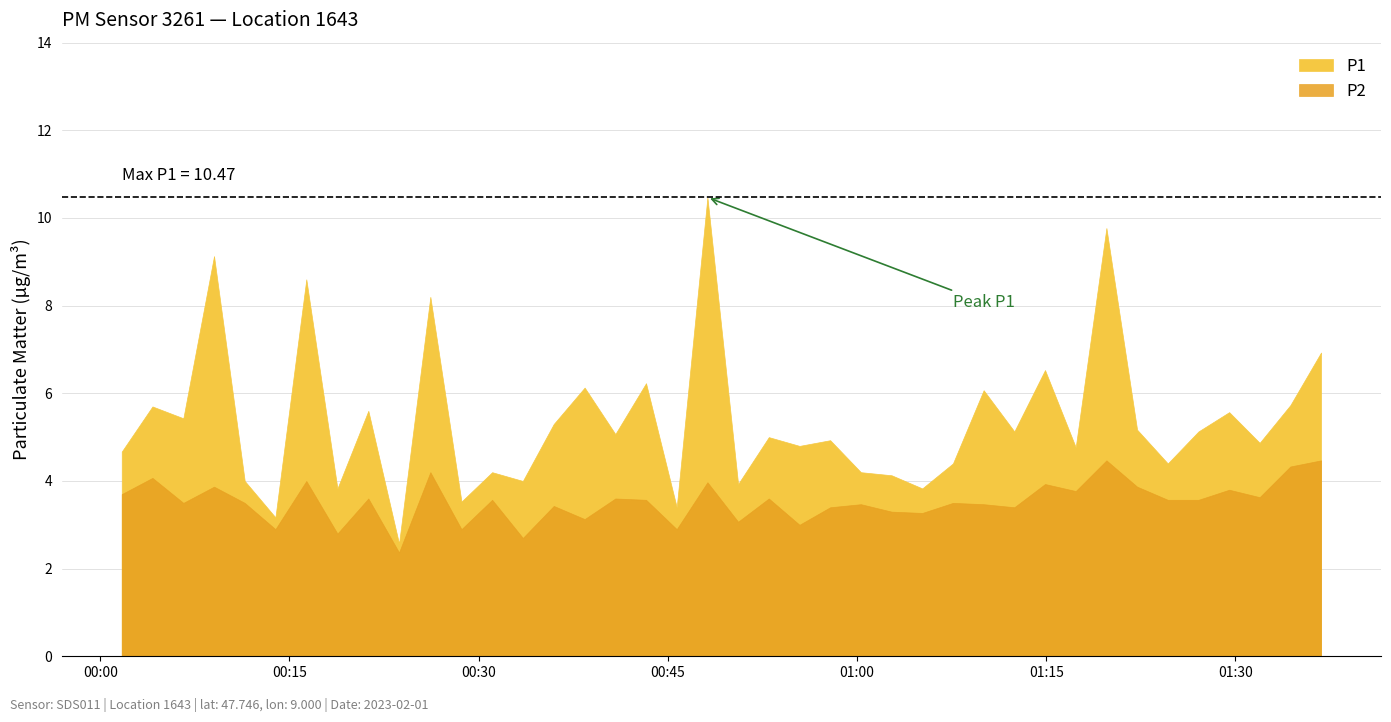

Which series changed the most between 2 and 37?

P1